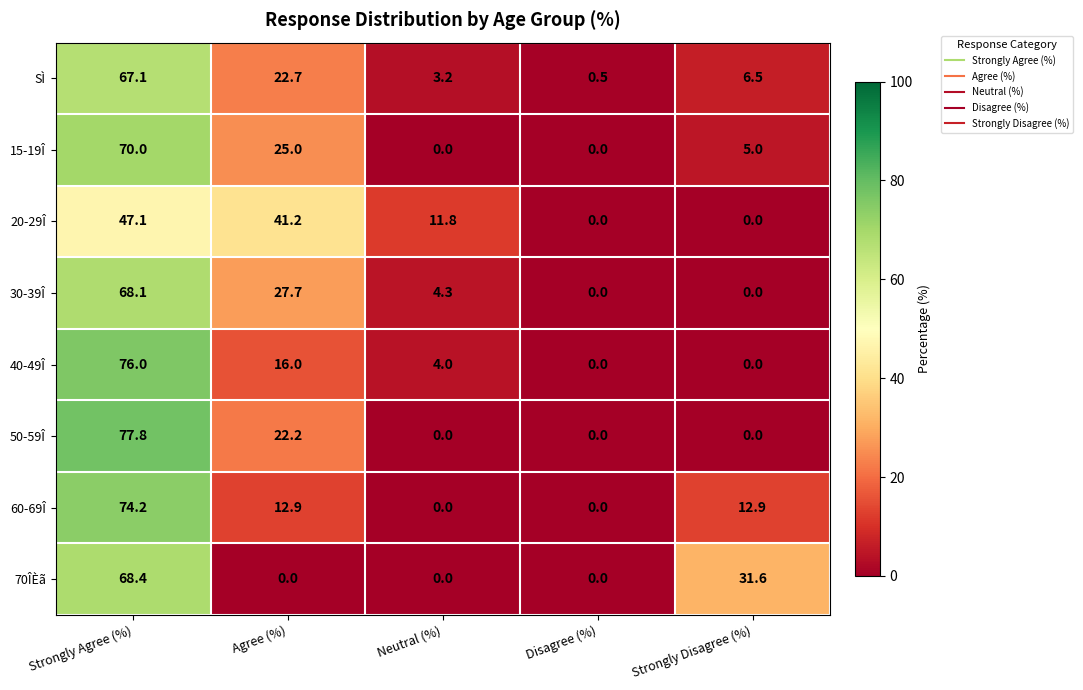

True or false: 50-59Î has a value of 119.0 at Strongly Agree (%).

False